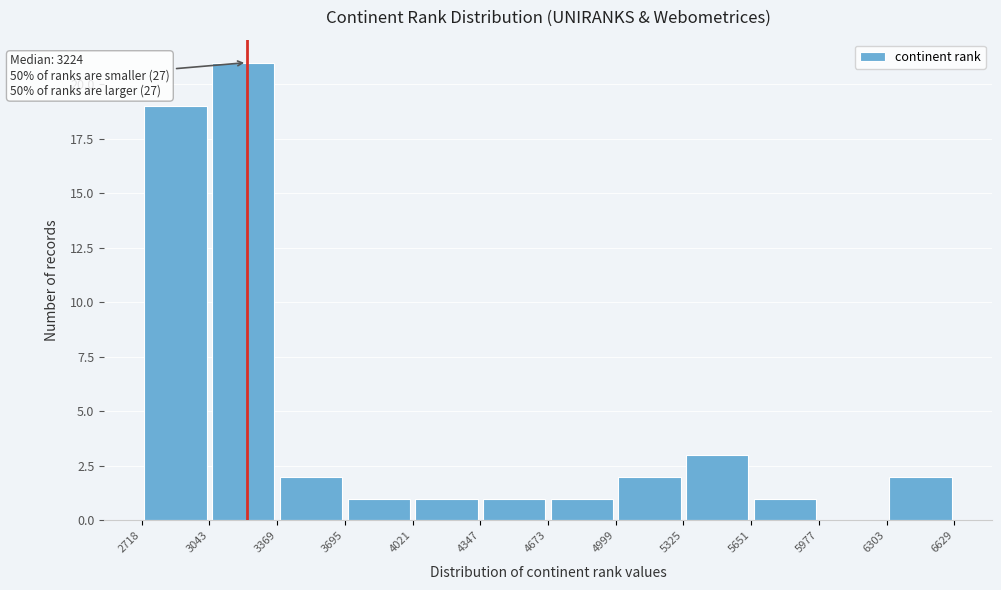

Over which range of the x-axis is the bar tallest?

3043 to 3369